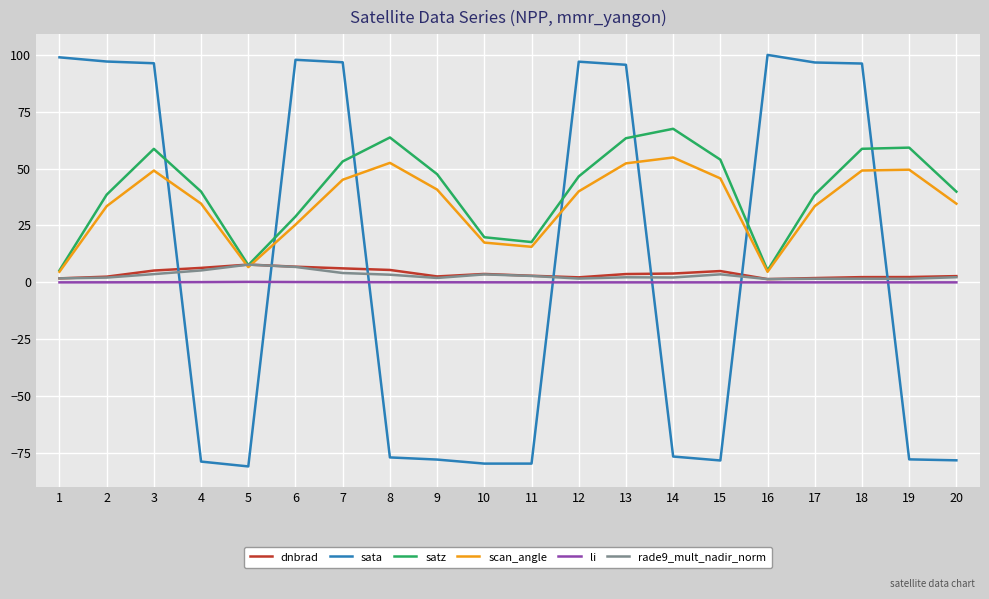

What is the maximum value shown in the chart?

99.9